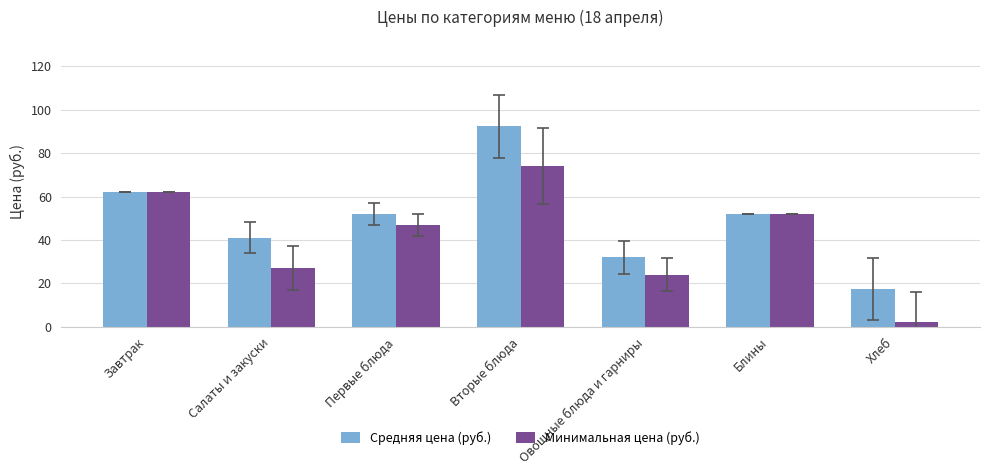

What is the difference between the maximum and second lowest values in the Средняя цена (руб.) series?

60.4